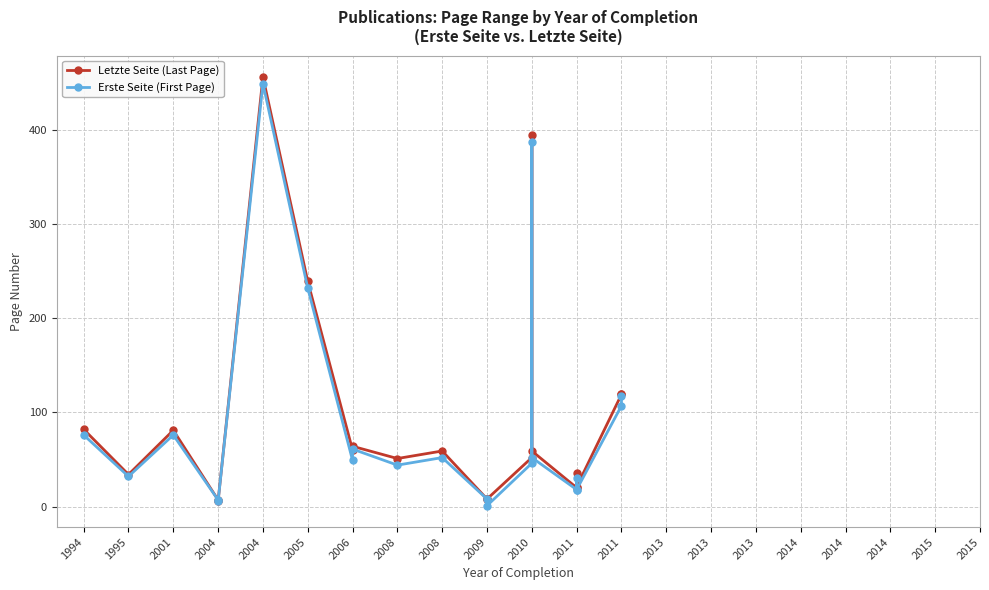

At which category does Erste Seite (First Page) reach its first local peak?

2001